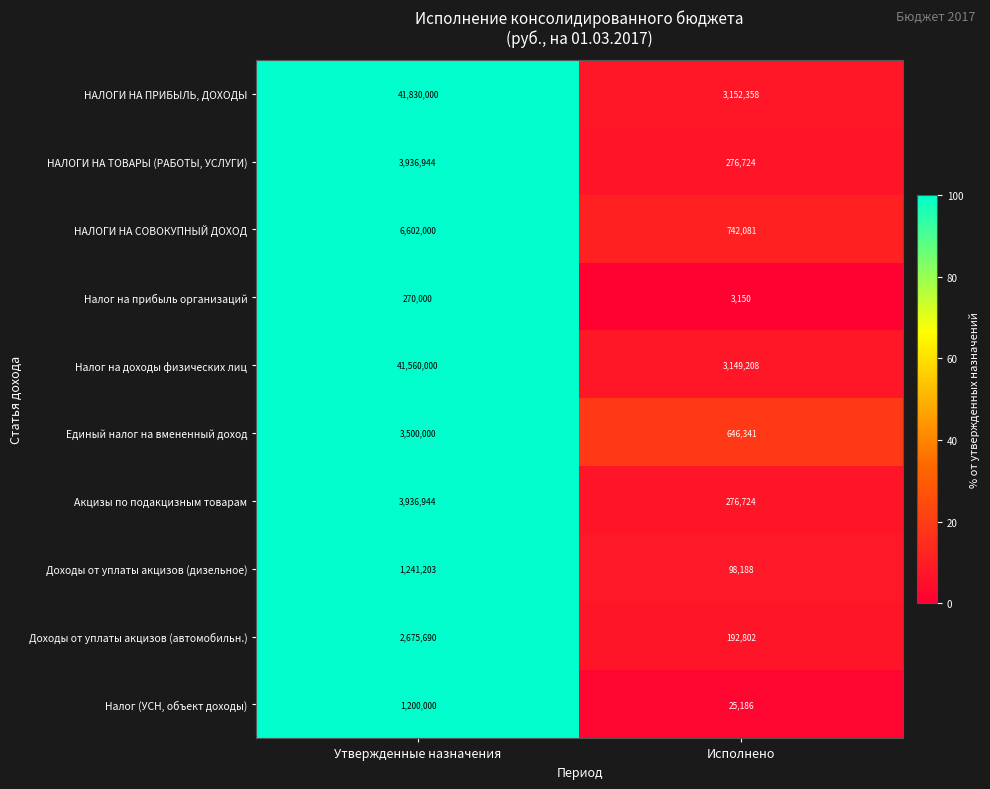

Rank the categories by Налог на прибыль организаций value from lowest to highest.

Исполнено, Утвержденные назначения